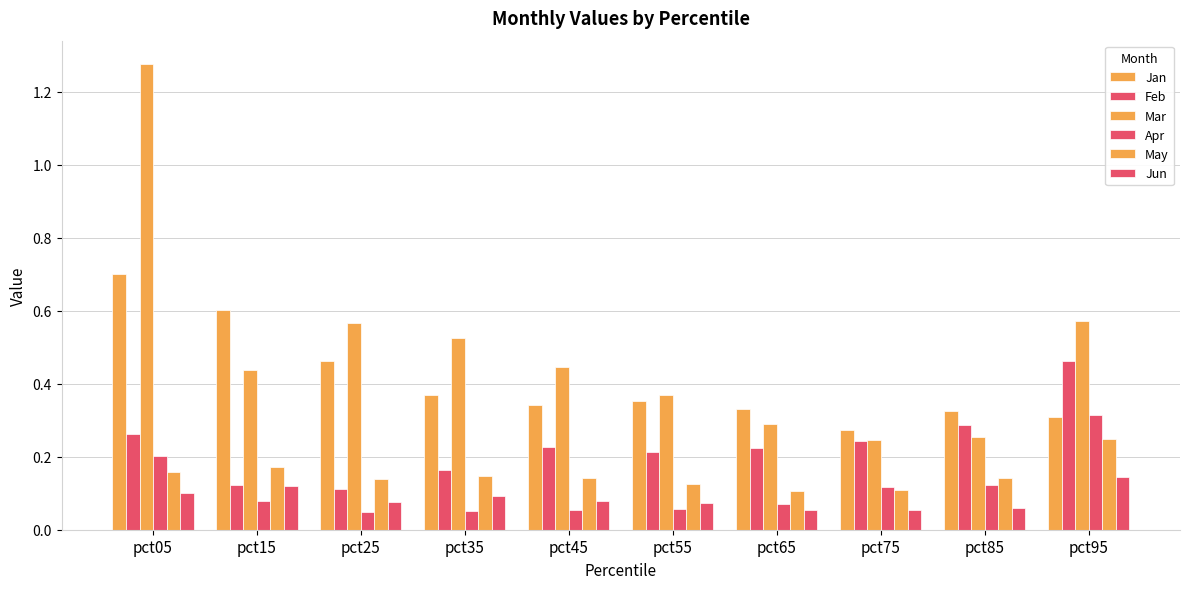

Does the chart contain any negative values?

No